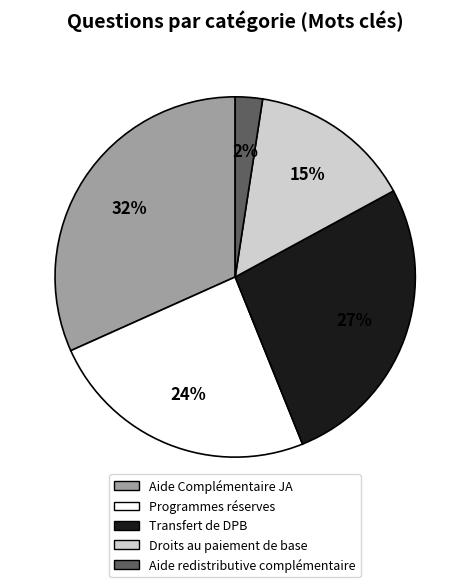

Which slice is the largest?

Aide Complémentaire JA